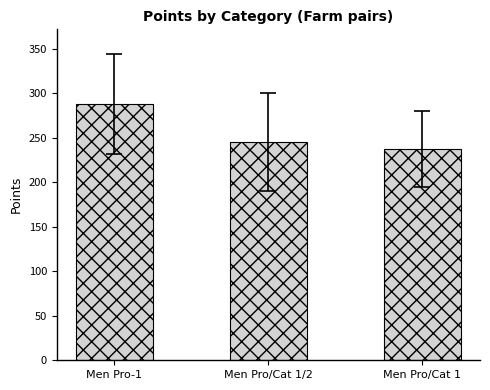

Is it true that the value at Men Pro/Cat 1/2 is 245.2?

True